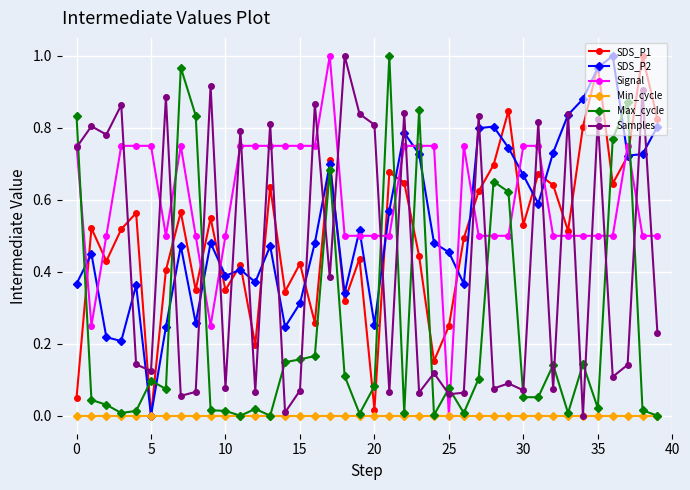

True or false: Max_cycle has more than 2 points higher than both neighbors.

True